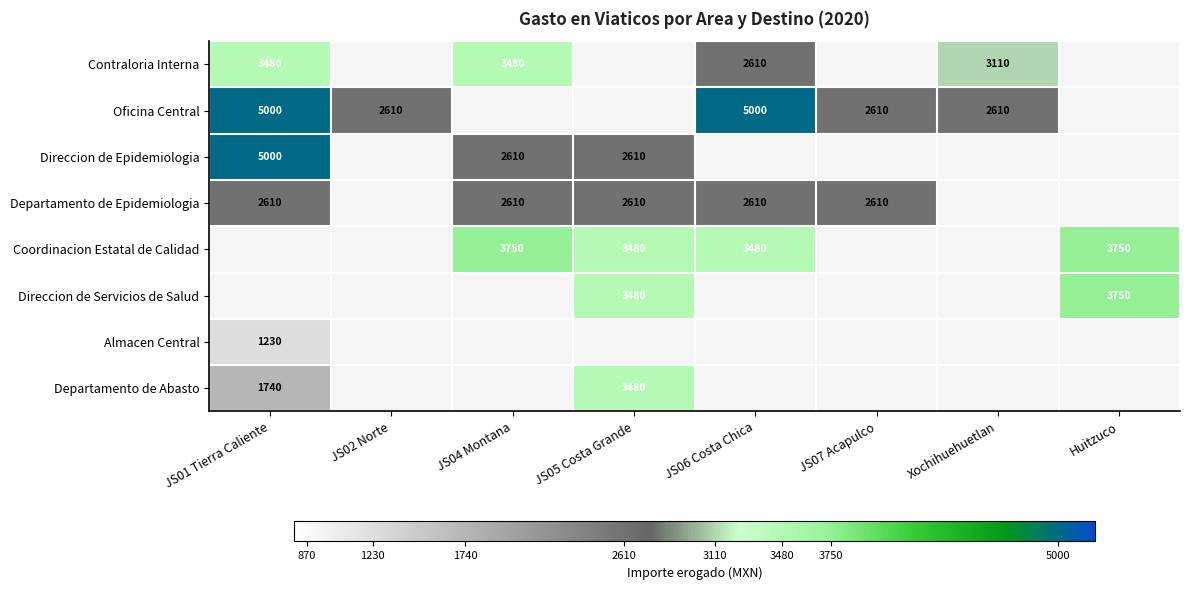

Is the value of Direccion de Servicios de Salud at Huitzuco greater than the value of Departamento de Epidemiologia at JS07 Acapulco?

Yes